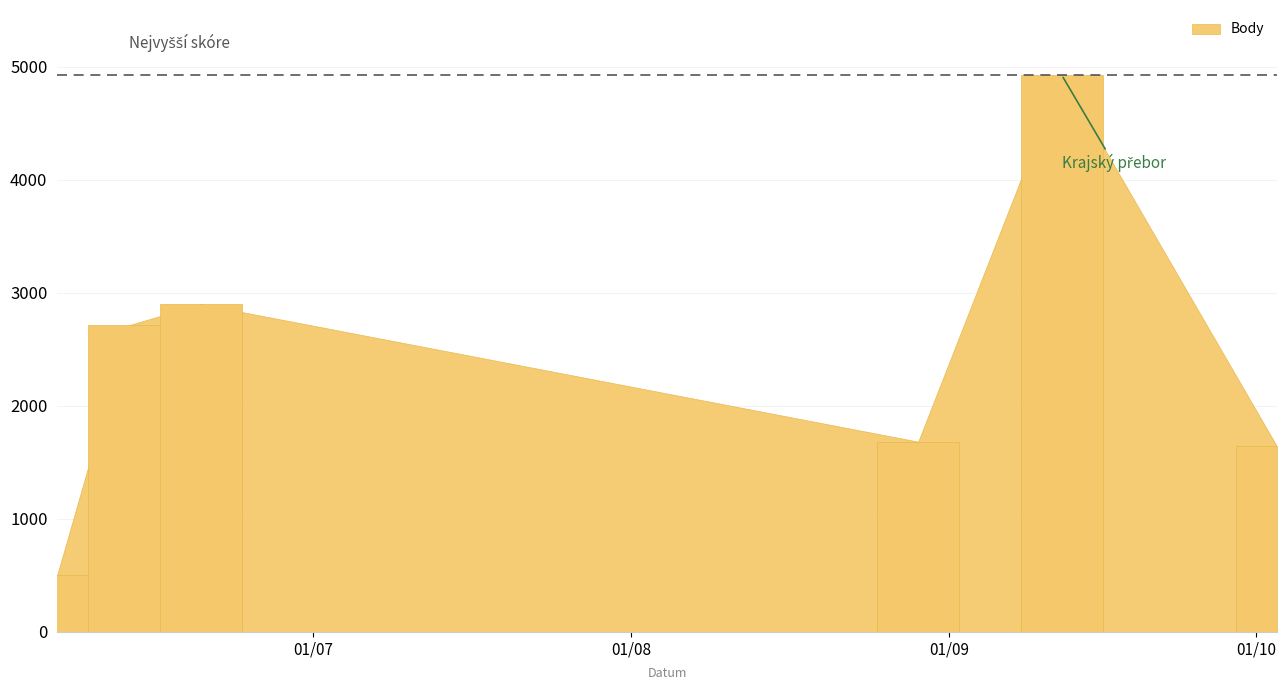

List the labels in order of value, smallest first.

2009-06-06, 2009-10-03, 2009-08-29, 2009-06-13, 2009-06-20, 2009-09-12